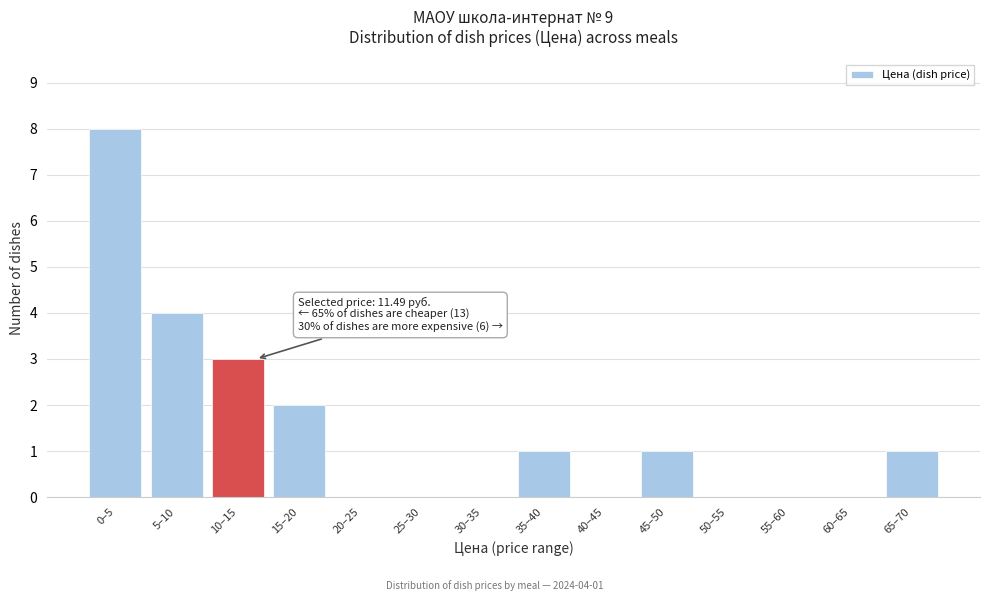

Reading left to right, list all the values displayed in this chart.

0–5=8	5–10=4	10–15=3	15–20=2	20–25=0	25–30=0	30–35=0	35–40=1	40–45=0	45–50=1	50–55=0	55–60=0	60–65=0	65–70=1